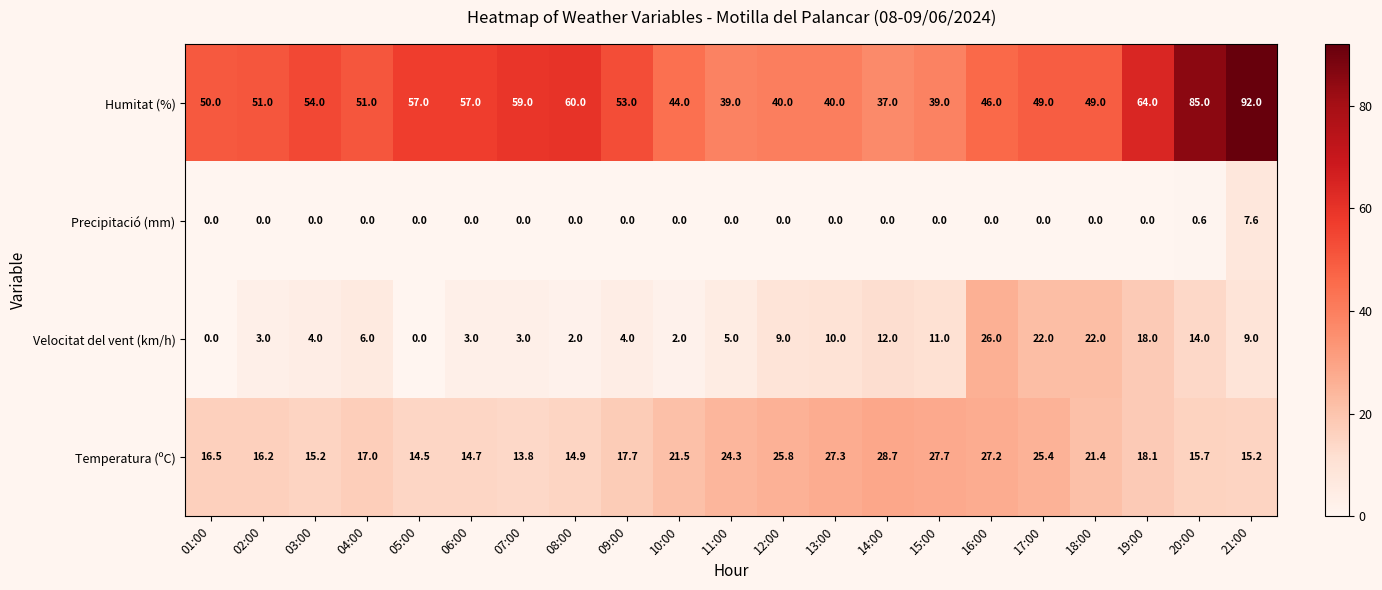

At which category does the chart reach its peak across all series?

21:00